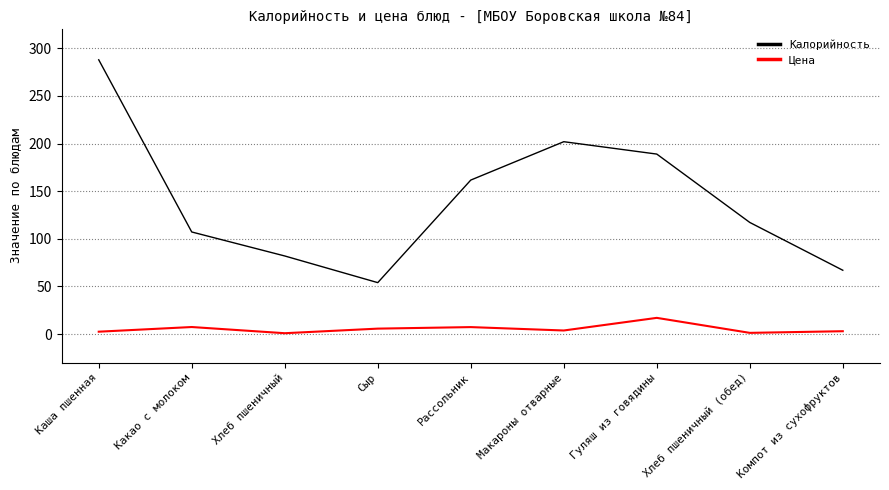

True or false: Цена and Калорийность intersect in this chart.

False